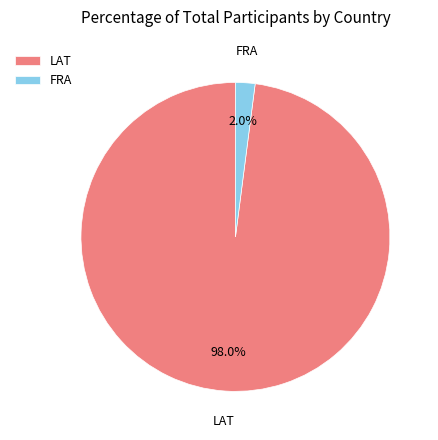

How many segments does this pie chart have?

2